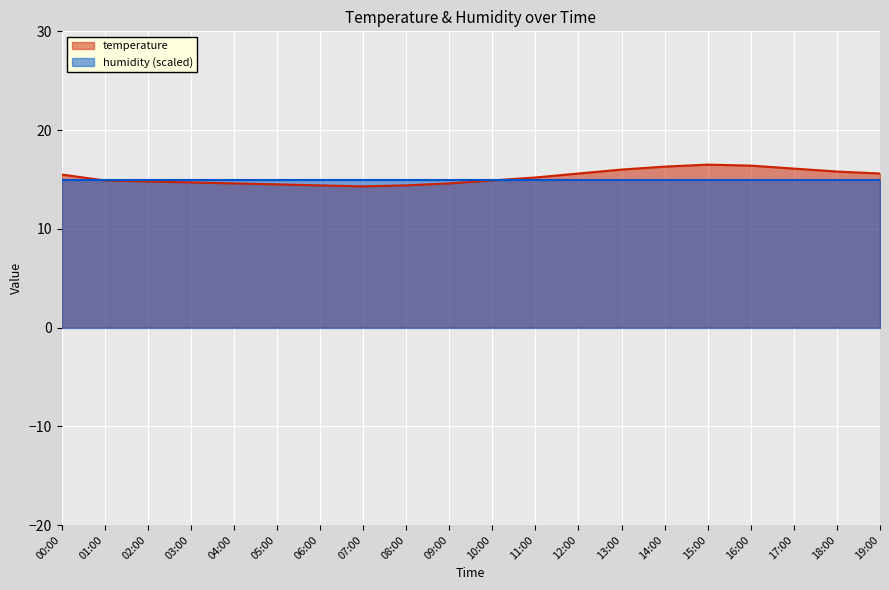

The chart shows a value of 7.3 at 05:00. True or false?

False